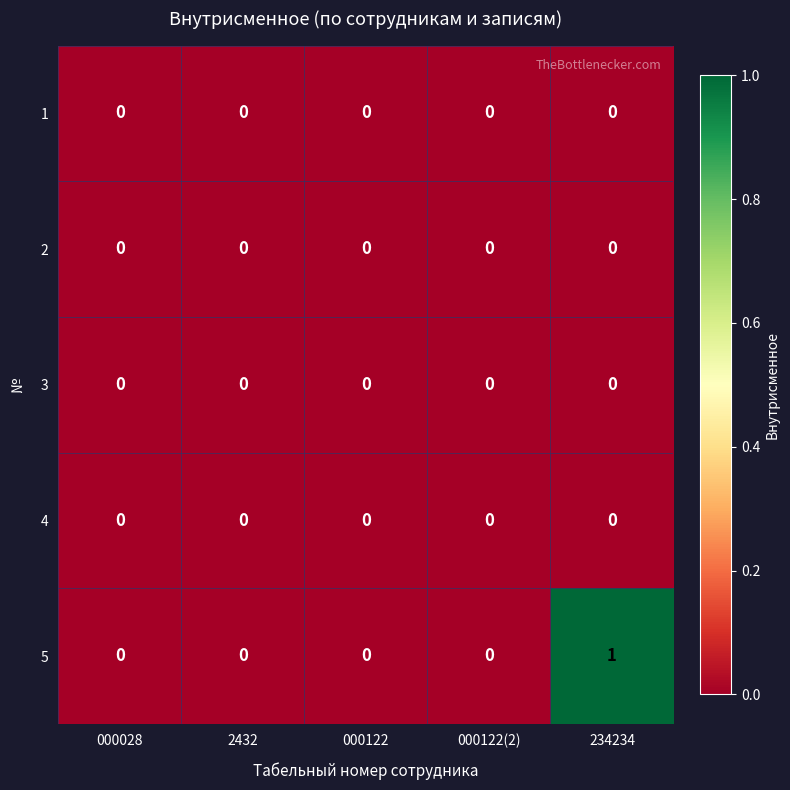

Which series changed the most between 000122 and 234234?

5